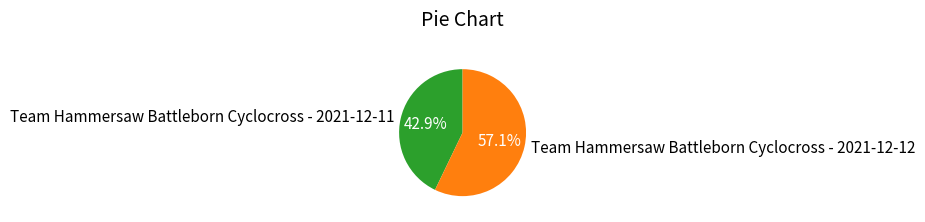

How many segments does this pie chart have?

2